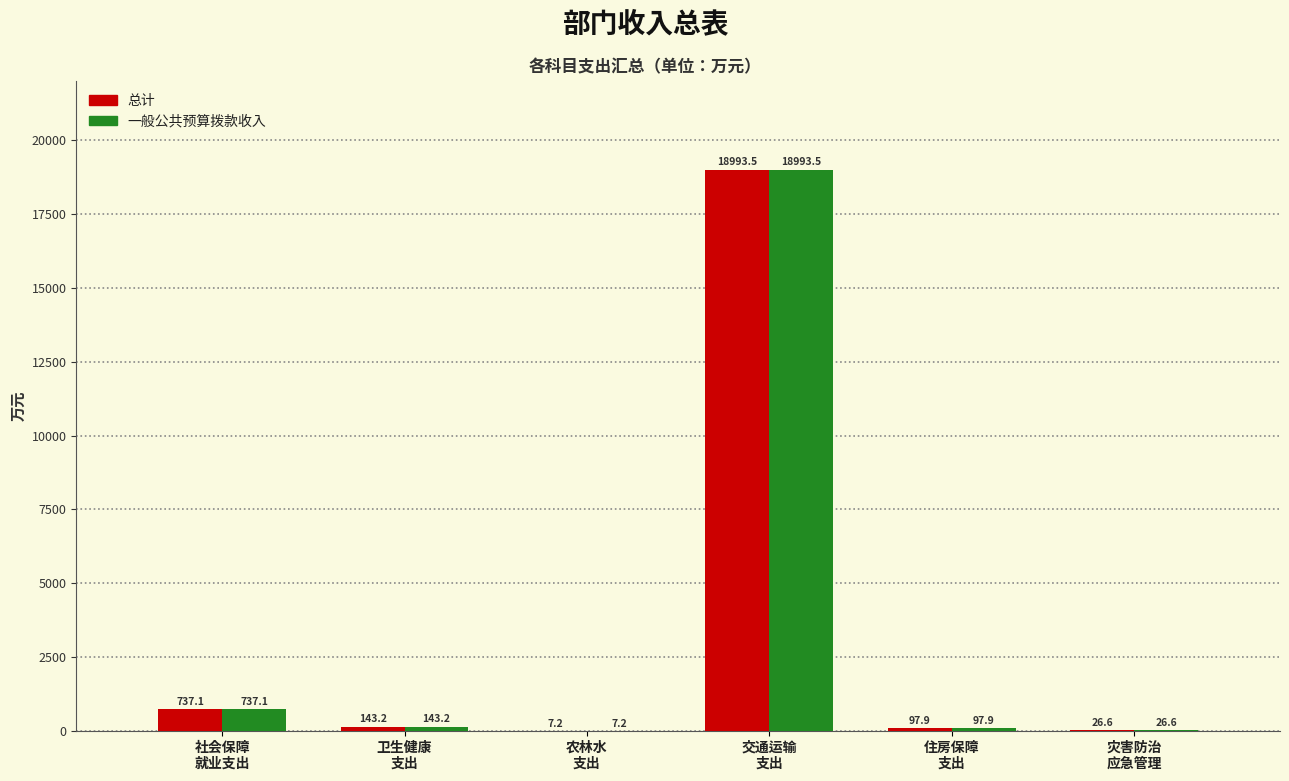

How many series are shown in this chart?

2